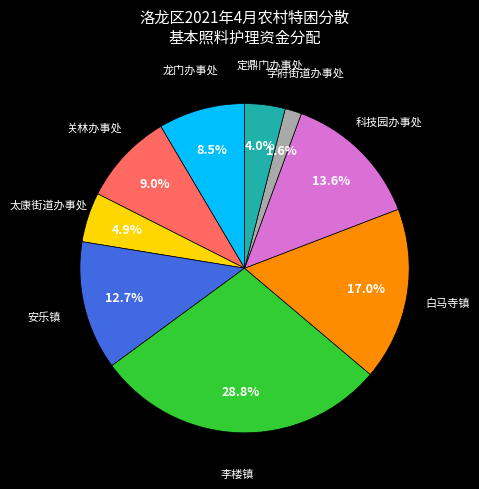

Is there any slice that represents more than half of the pie?

No